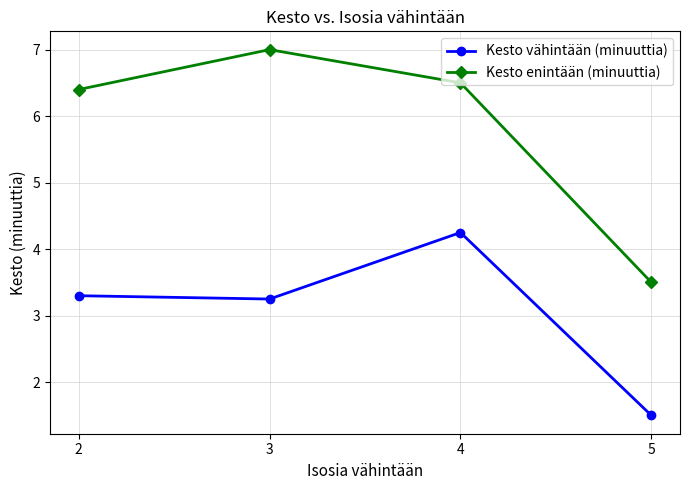

True or false: Kesto vähintään (minuuttia) and Kesto enintään (minuuttia) intersect in this chart.

False